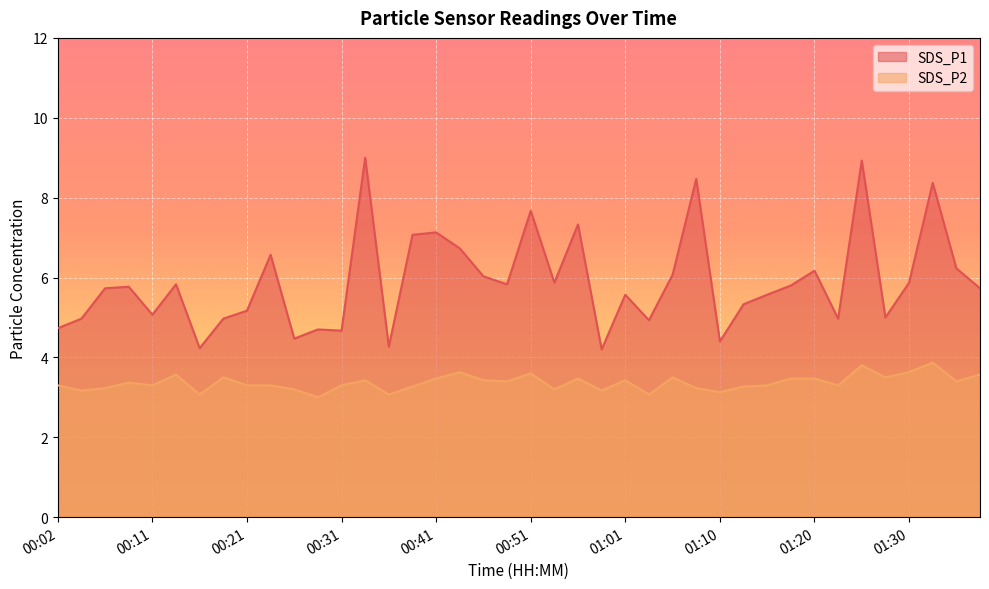

At which label does SDS_P1 reach its peak?

00:33